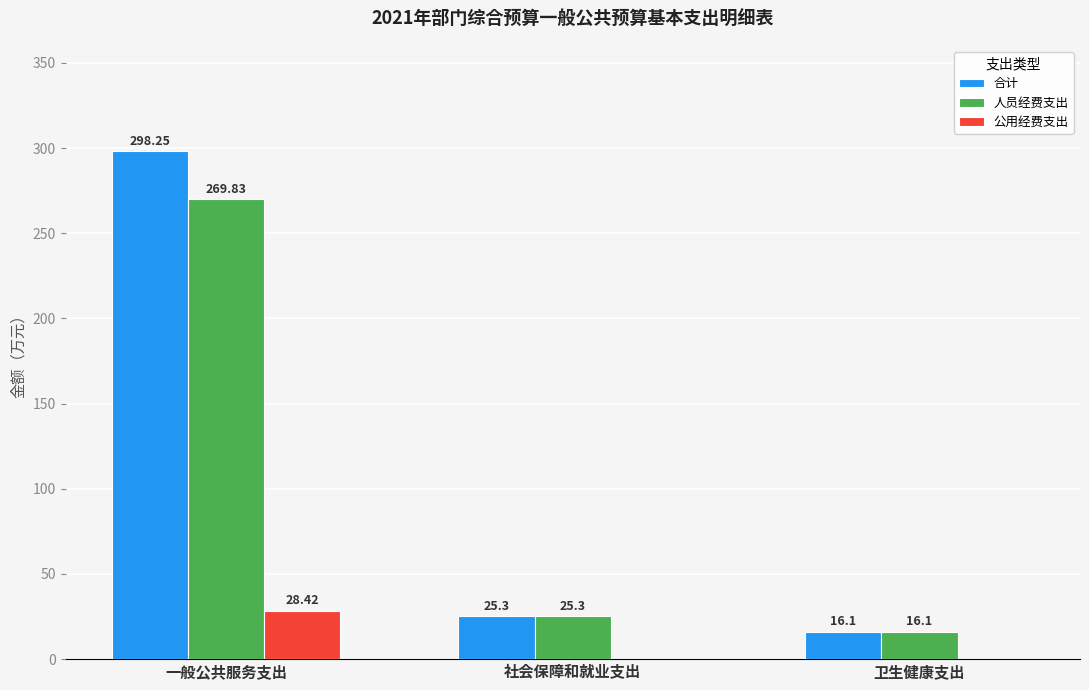

At which category does the chart reach its peak across all series?

一般公共服务支出